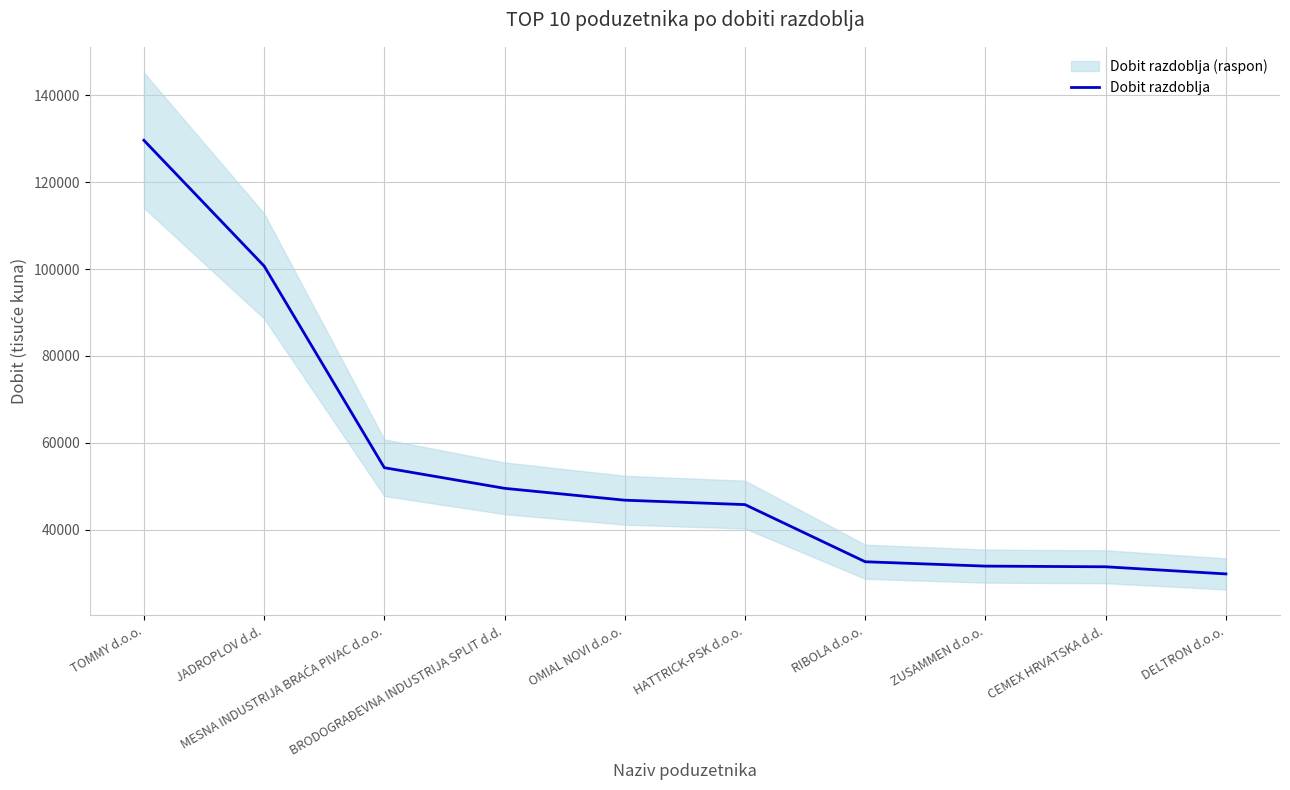

At which label does the data first exceed 46827?

TOMMY d.o.o.